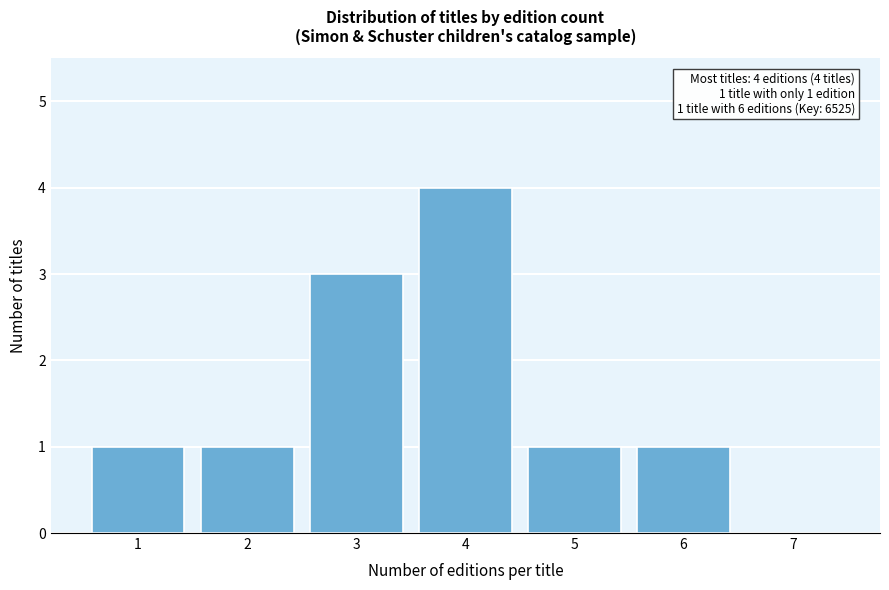

Reading left to right, extract all data points from this chart.

1=1	2=1	3=3	4=4	5=1	6=1	7=0